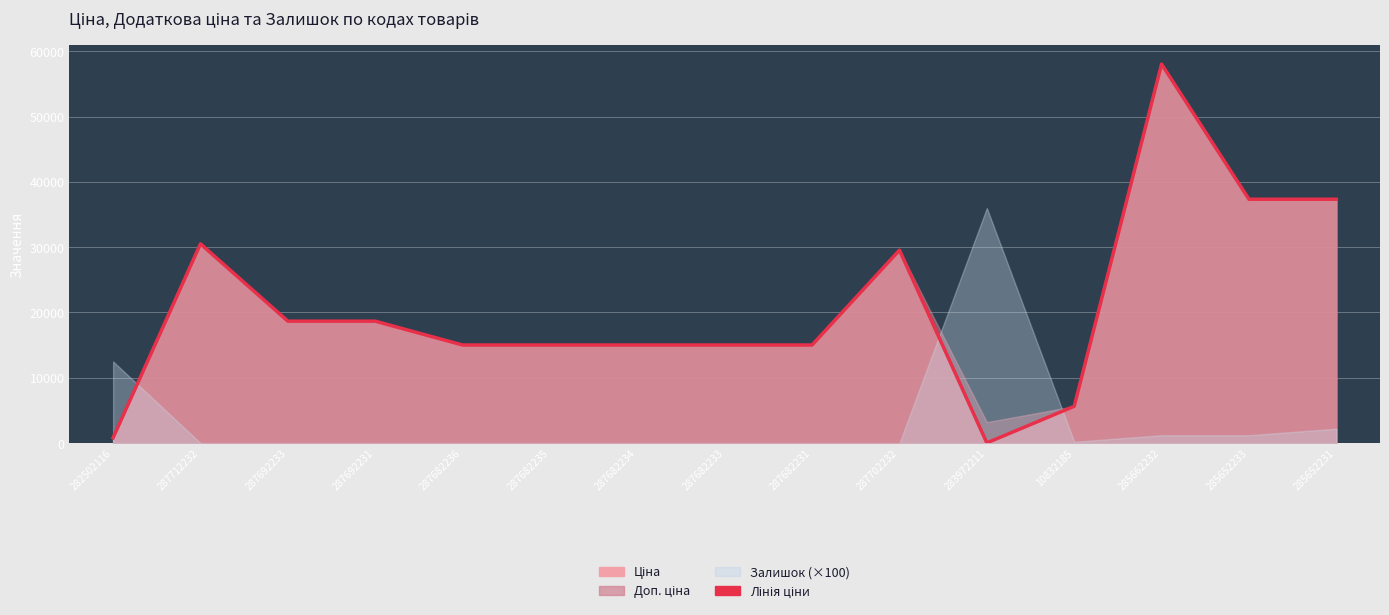

At which category does the data reach its first local valley?

283972211